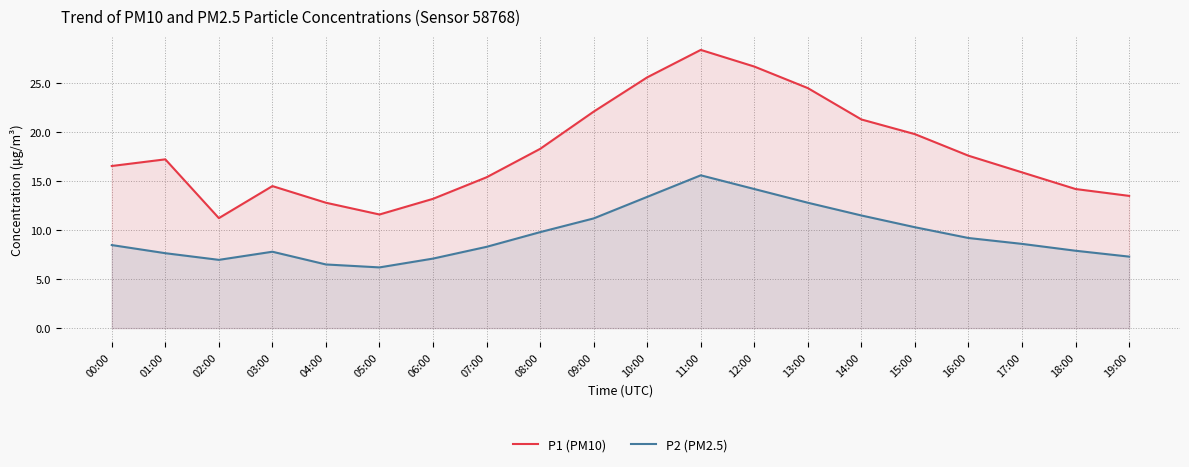

Does the chart have visible grid lines?

Yes